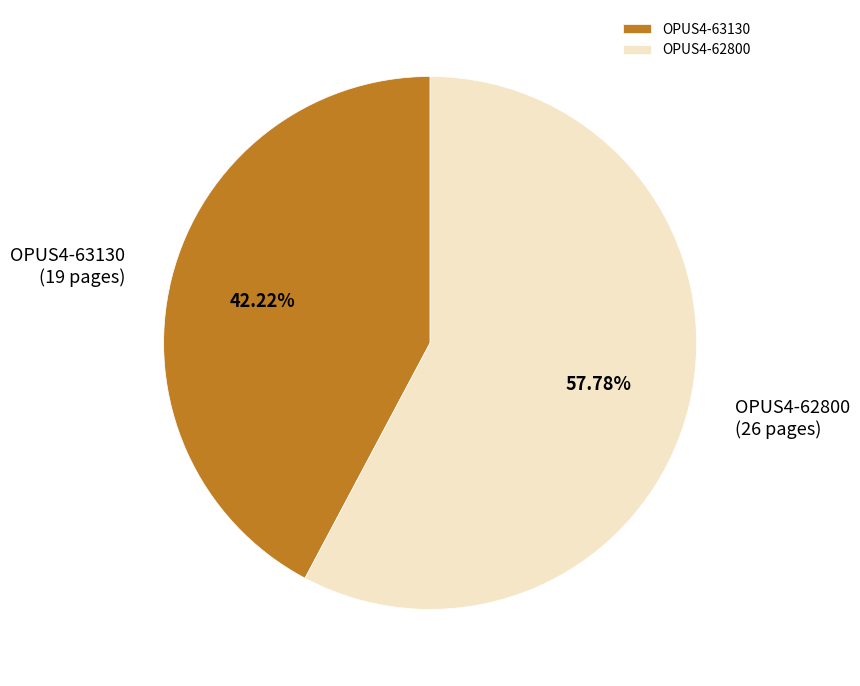

Which slice represents more than half of the pie?

OPUS4-62800